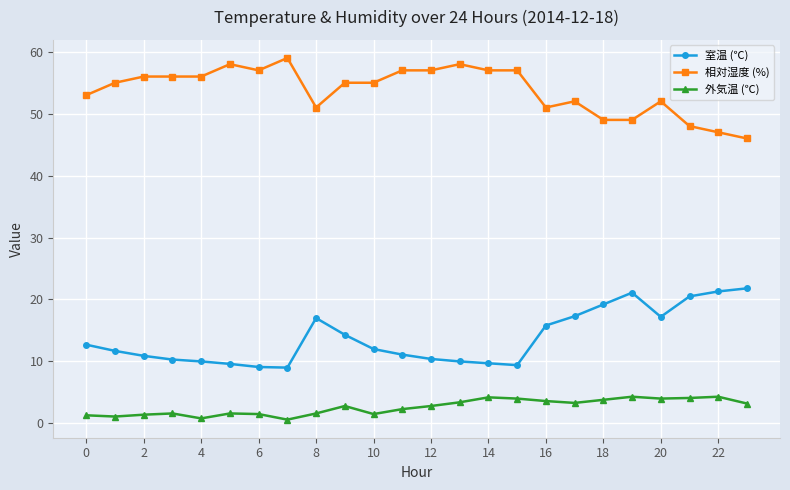

List the series in order of their peak value, highest first.

相対湿度 (%), 室温 (℃), 外気温 (℃)